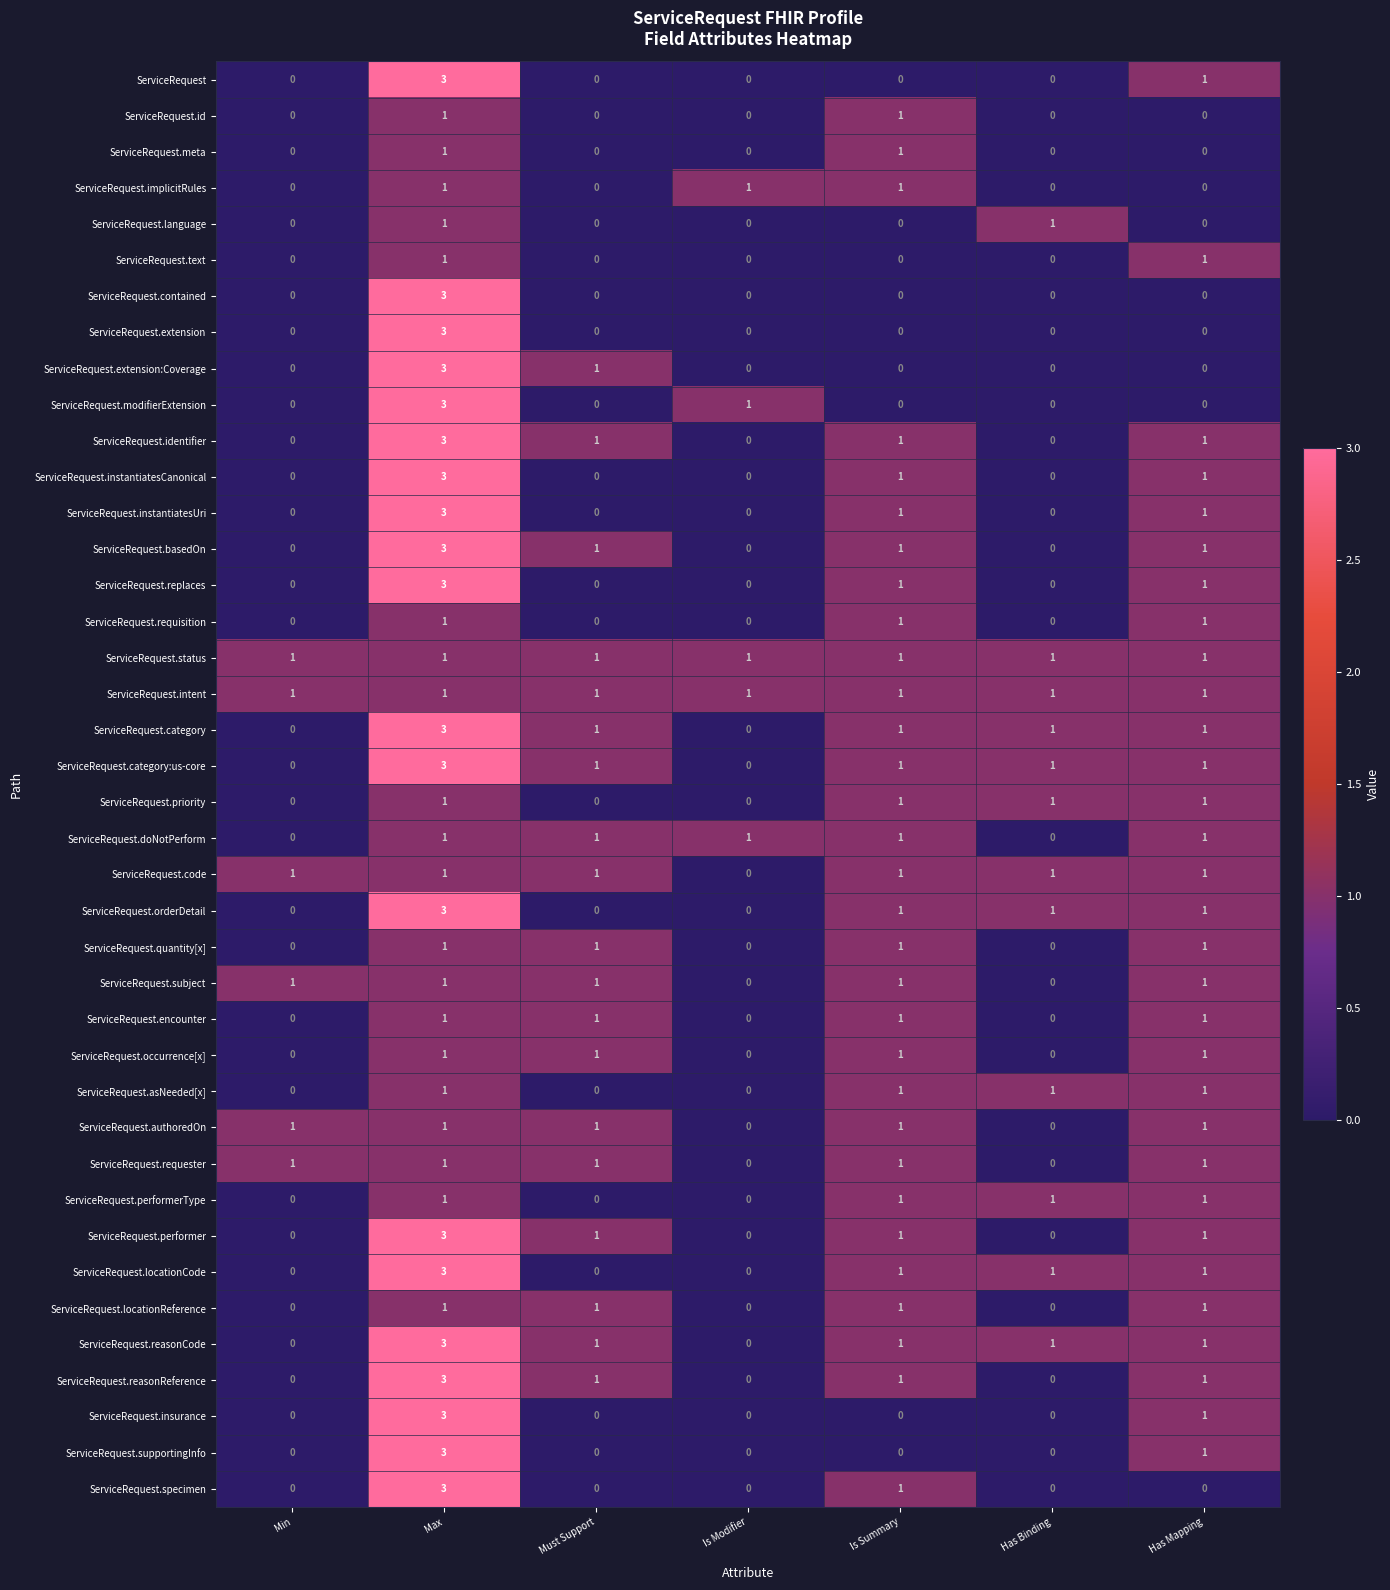

Is the value of ServiceRequest.orderDetail at Must Support greater than the value of ServiceRequest.reasonReference at Is Summary?

No